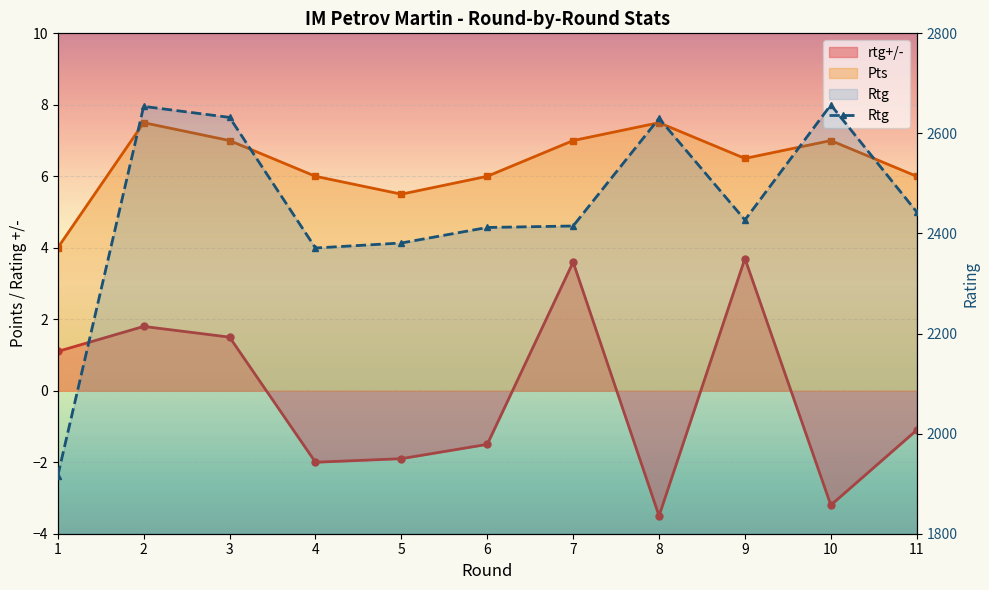

Approximately how many times larger is the value at 7 compared to 6?

1.0